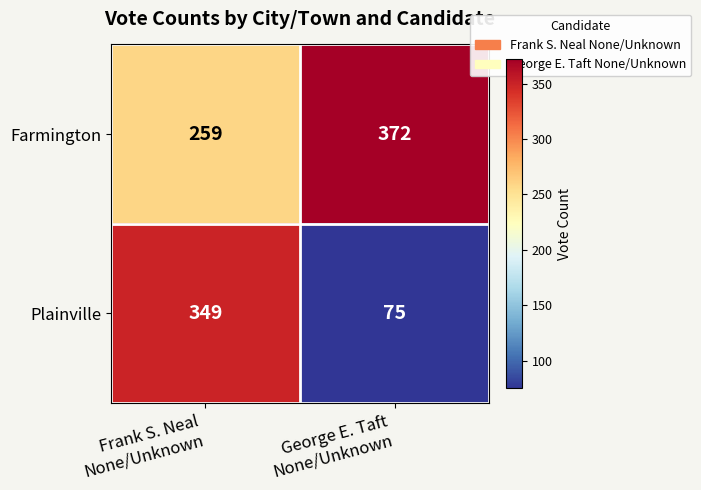

Count the number of categories in the chart.

2